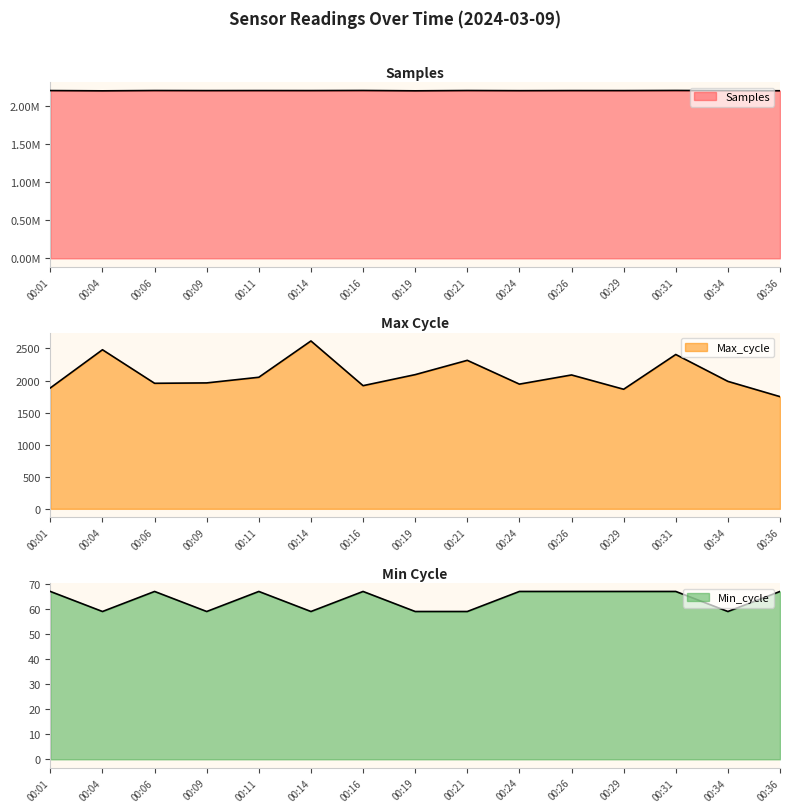

What is the minimum value for Min_cycle?

59